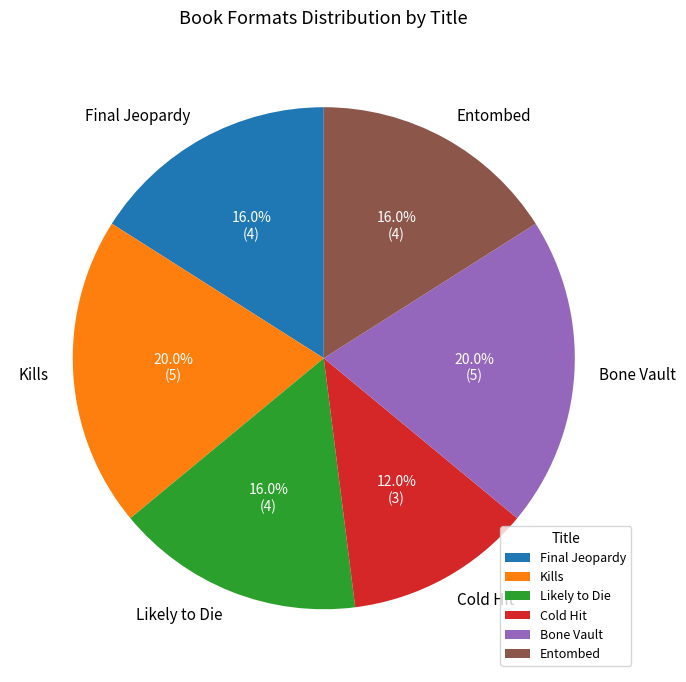

Between Cold Hit and Entombed, which is larger?

Entombed